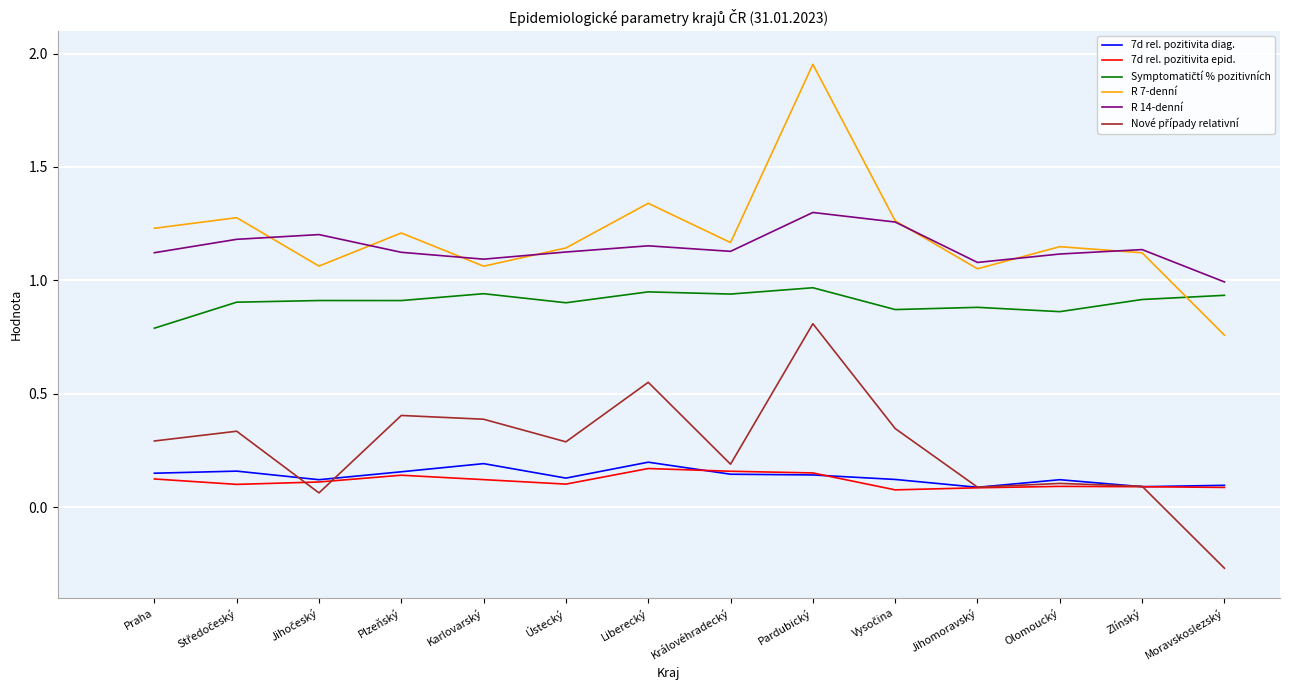

Which series has the largest range (max minus min)?

R 7-denní